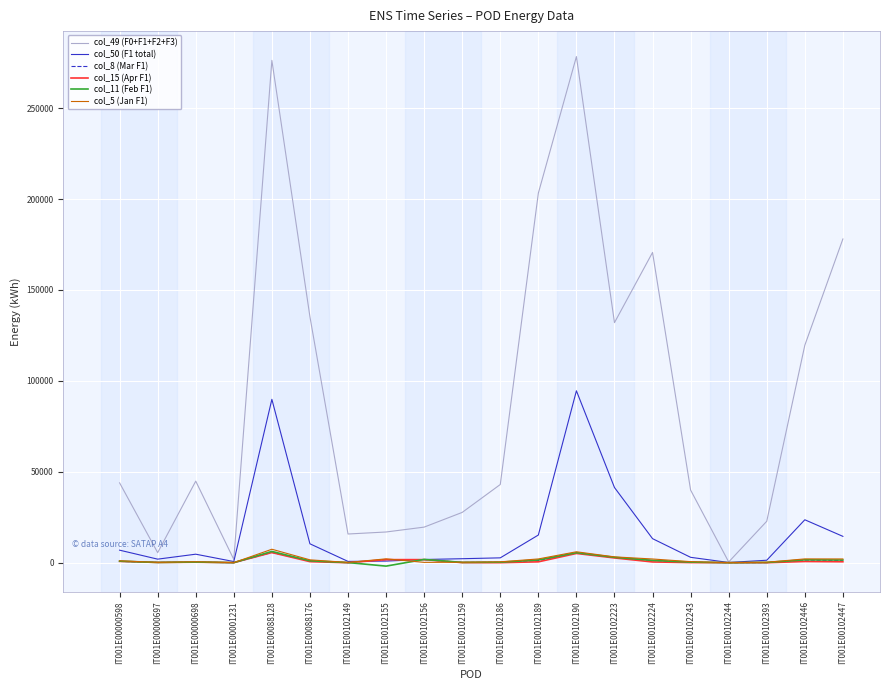

What is the average value of the col_8 (Mar F1) series?

1261